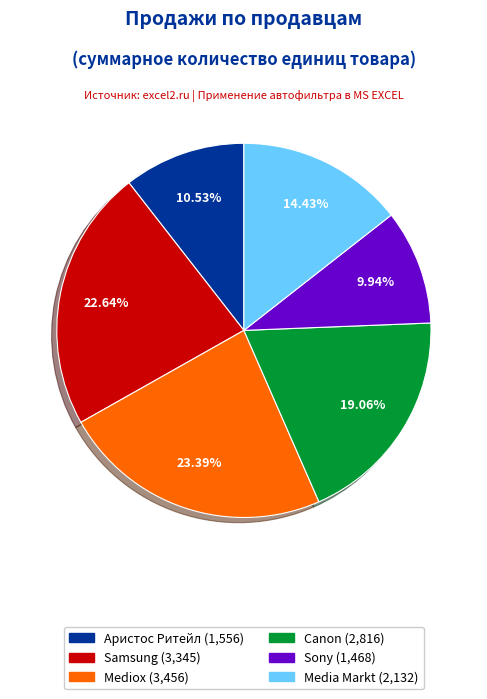

Combined, do Sony and Samsung account for over 50%?

No